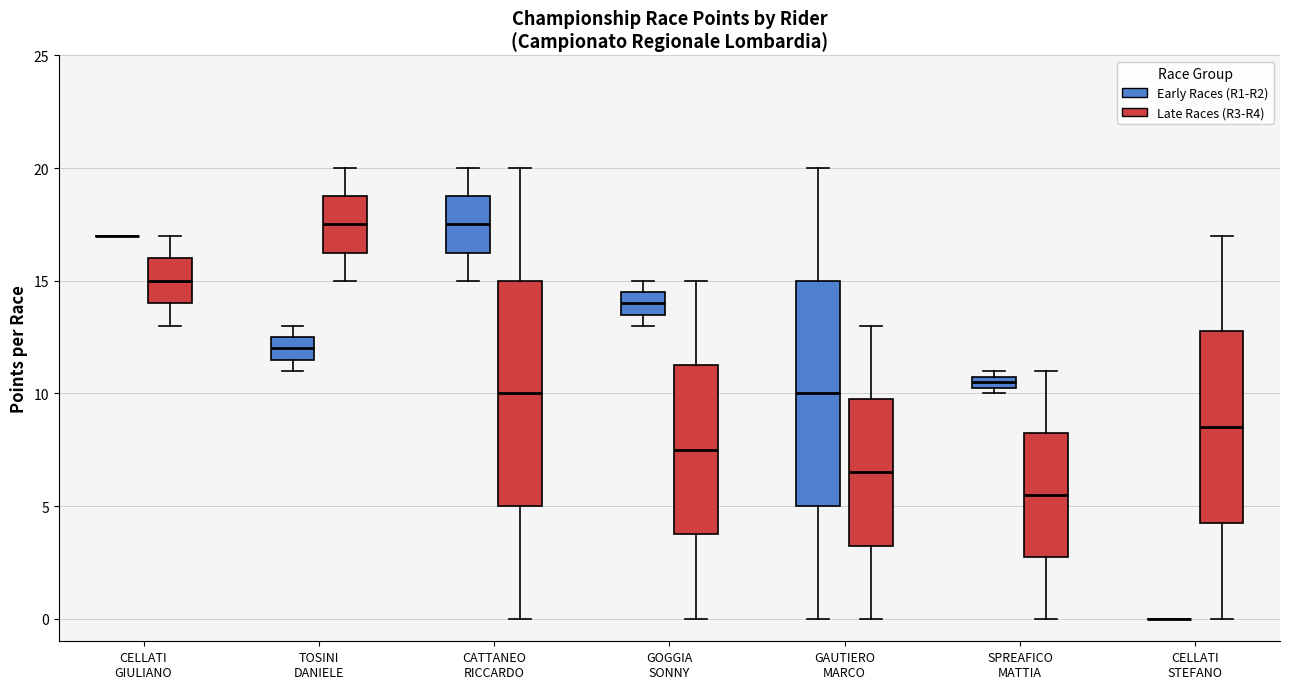

Where does the median line of the box for GOGGIA SONNY (Early Races (R1-R2)) sit on the y-axis? The values are not printed on the chart, so give them approximately, as read against the axis.

14.0